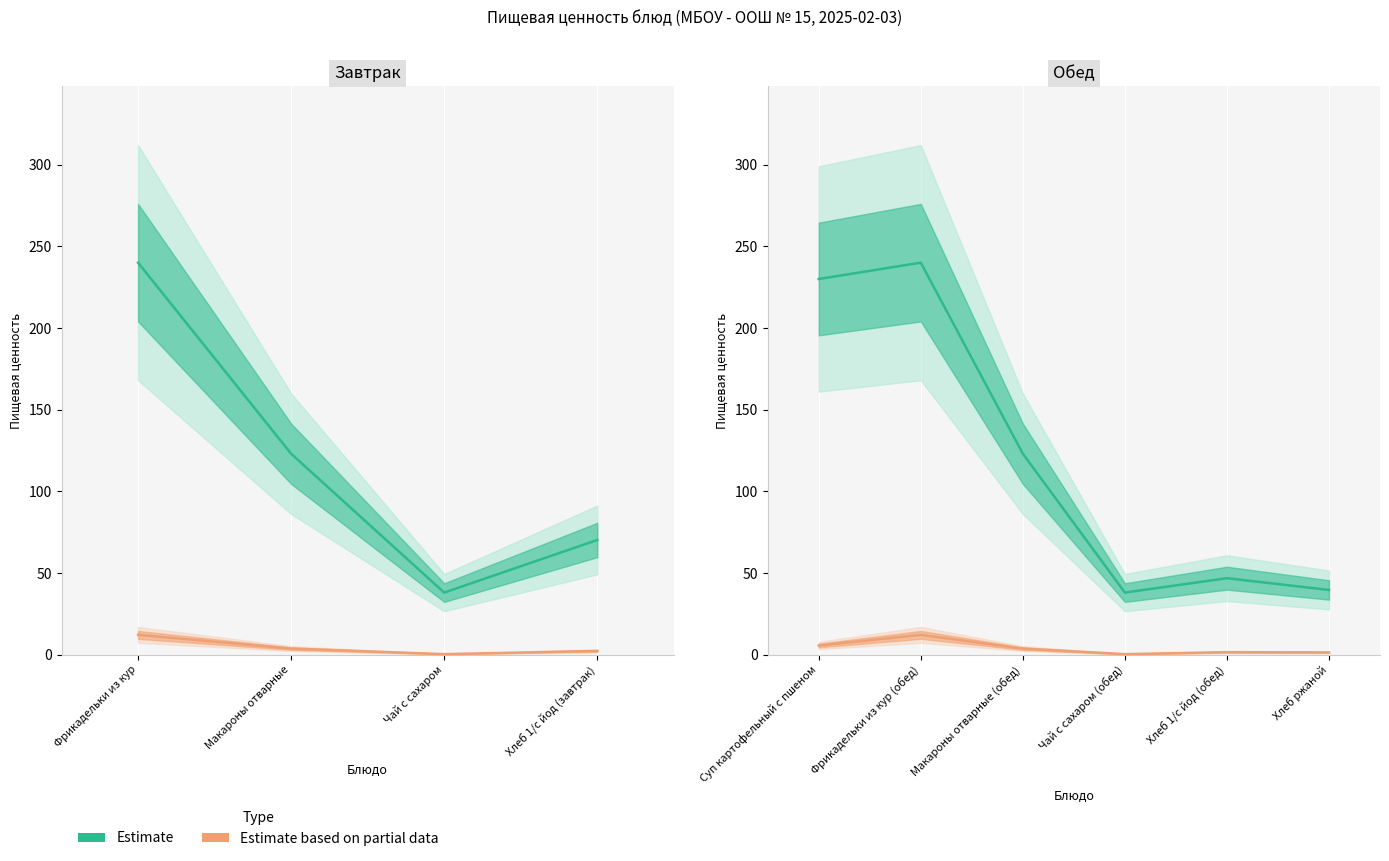

What is the difference between the second highest and minimum values in the Калорийность (Estimate) series?

192.0